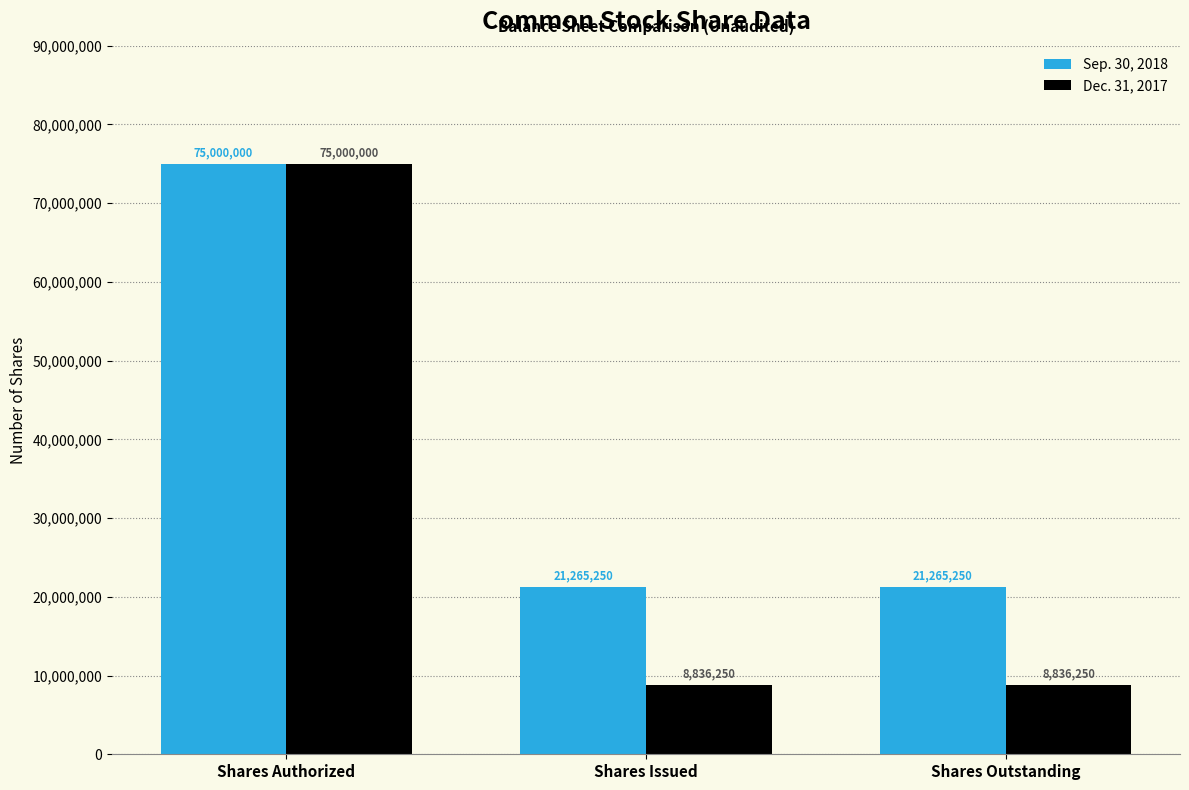

Does the chart contain stacked bars?

No